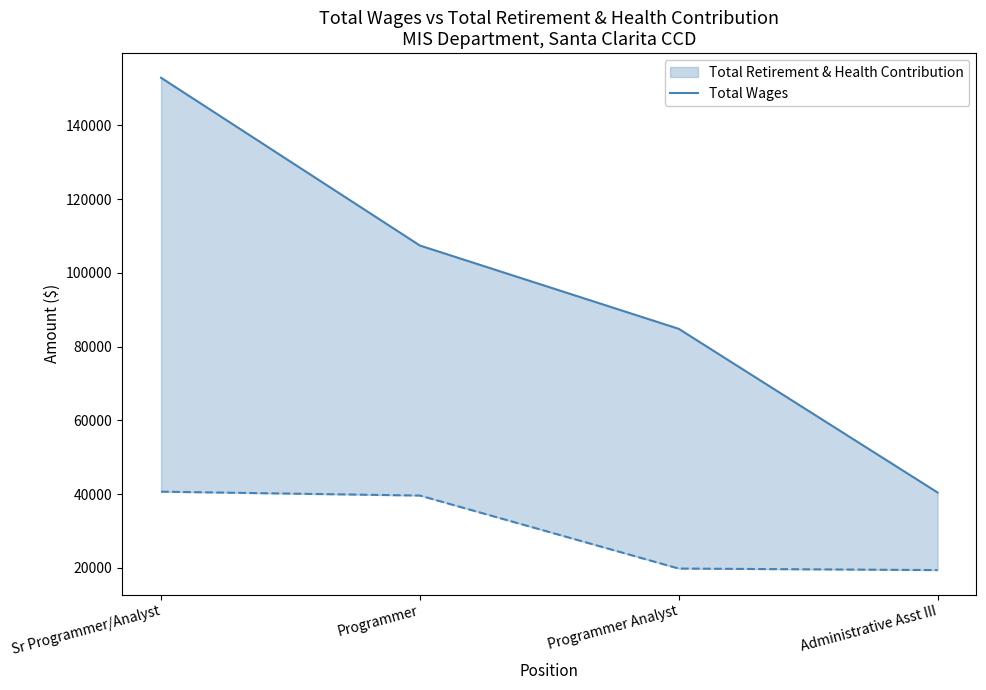

What is the value of the 4th point from the left?

40420